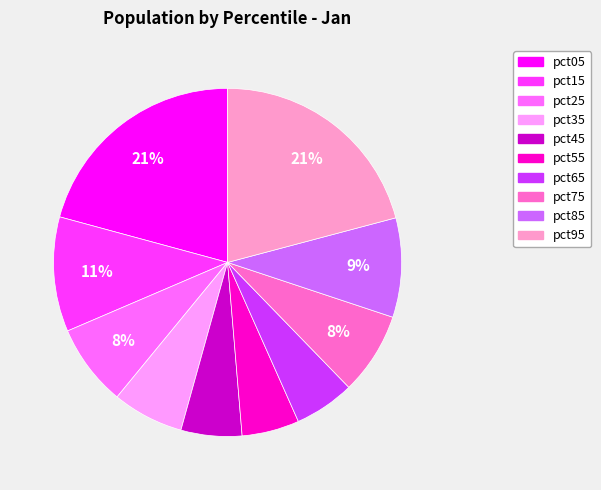

How many slices are in this pie chart?

10